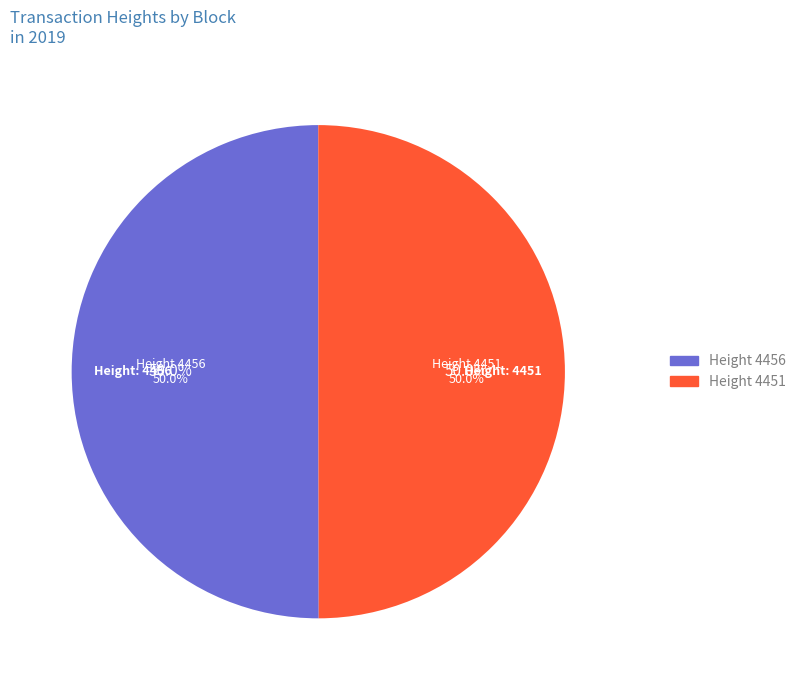

What is the change in value from 4456 to 4451?

-5